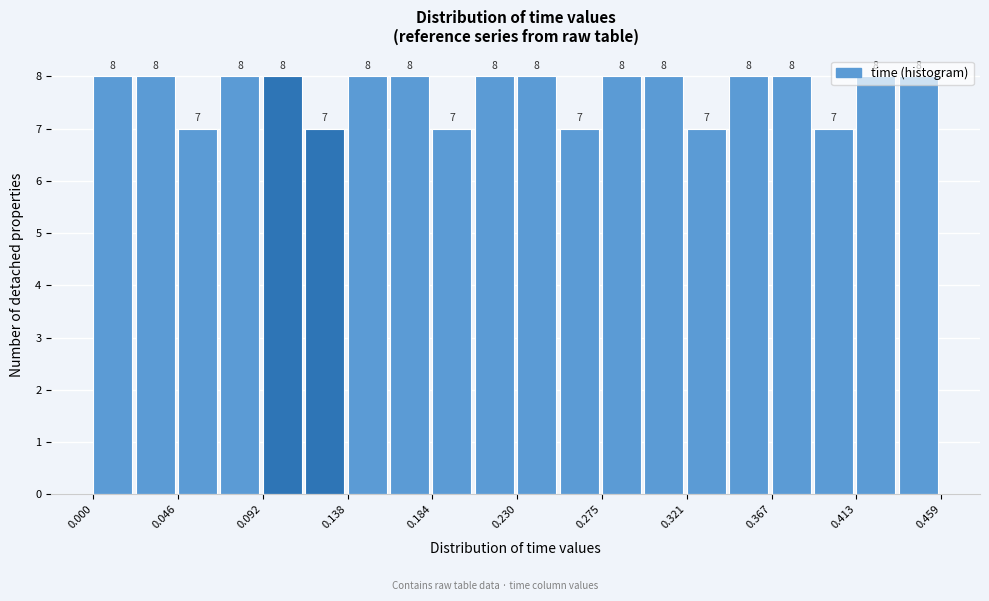

Reading left to right, transcribe this chart: for each bar, give the range it covers on the x-axis and its height. The bar edges are not printed on the chart, so give them approximately, as read against the axis.

0.000 to 0.025: 8
0.025 to 0.045: 8
0.045 to 0.070: 7
0.070 to 0.090: 8
0.090 to 0.115: 8
0.115 to 0.140: 7
0.140 to 0.160: 8
0.160 to 0.185: 8
0.185 to 0.205: 7
0.205 to 0.230: 8
0.230 to 0.250: 8
0.250 to 0.275: 7
0.275 to 0.300: 8
0.300 to 0.320: 8
0.320 to 0.345: 7
0.345 to 0.365: 8
0.365 to 0.390: 8
0.390 to 0.415: 7
0.415 to 0.435: 8
0.435 to 0.460: 8